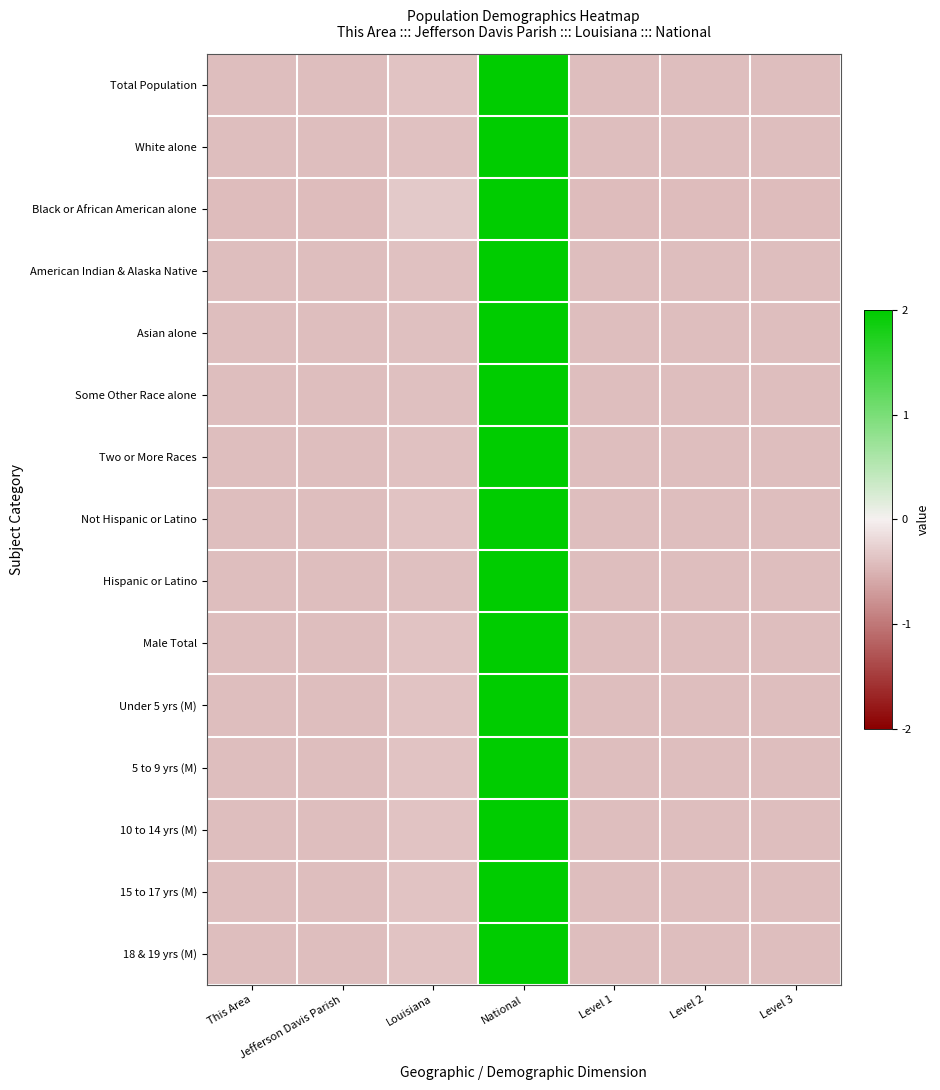

Which has a higher value, This Area or Jefferson Davis Parish?

Jefferson Davis Parish